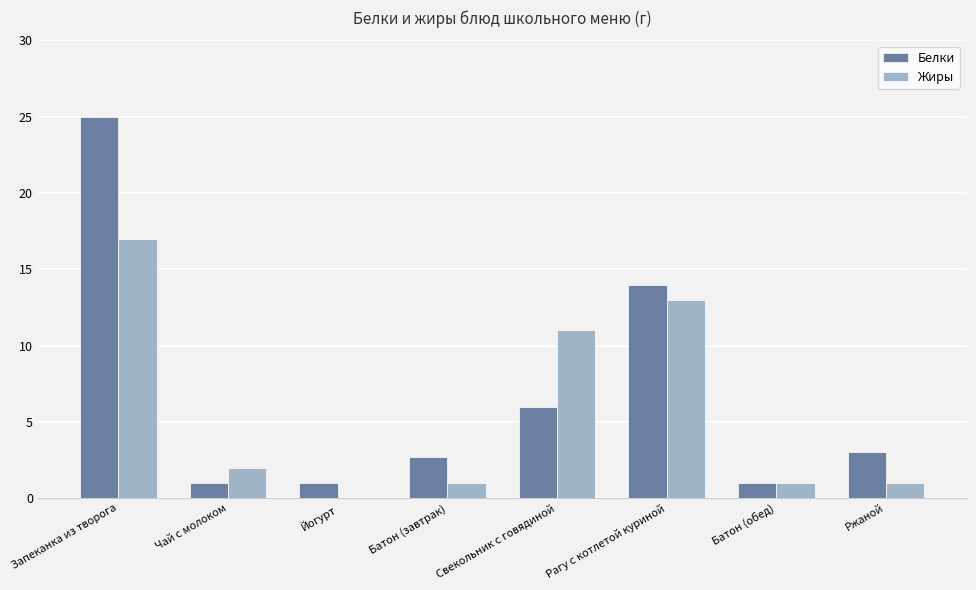

What is the highest value of the Белки series?

25.0